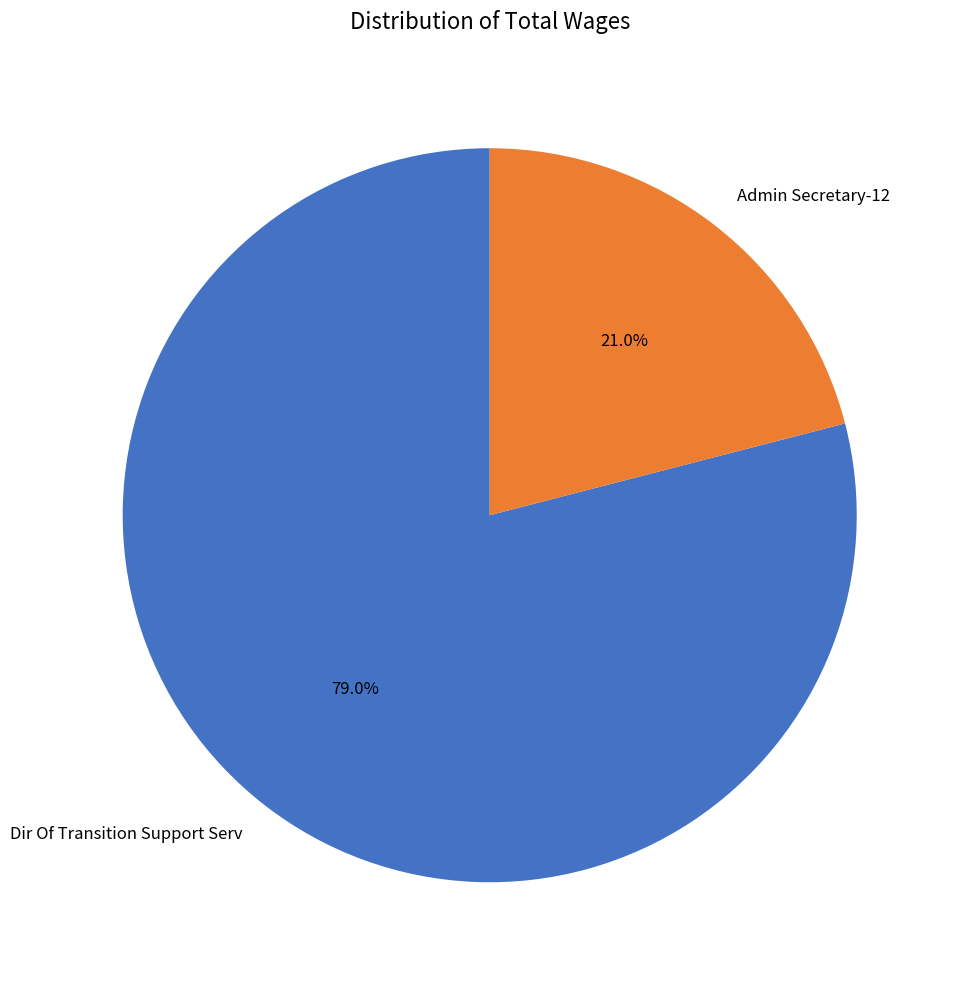

Is the sum of Dir Of Transition Support Serv and Admin Secretary-12 greater than half?

Yes